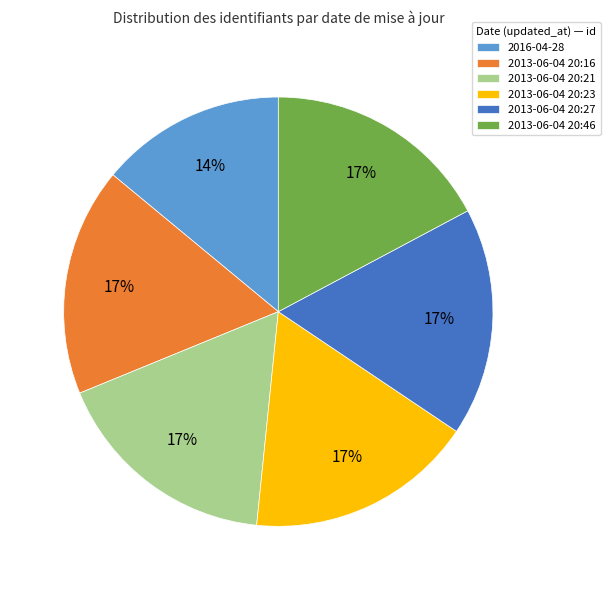

Does 2013-06-04 20:16 account for over 50% of the chart?

No